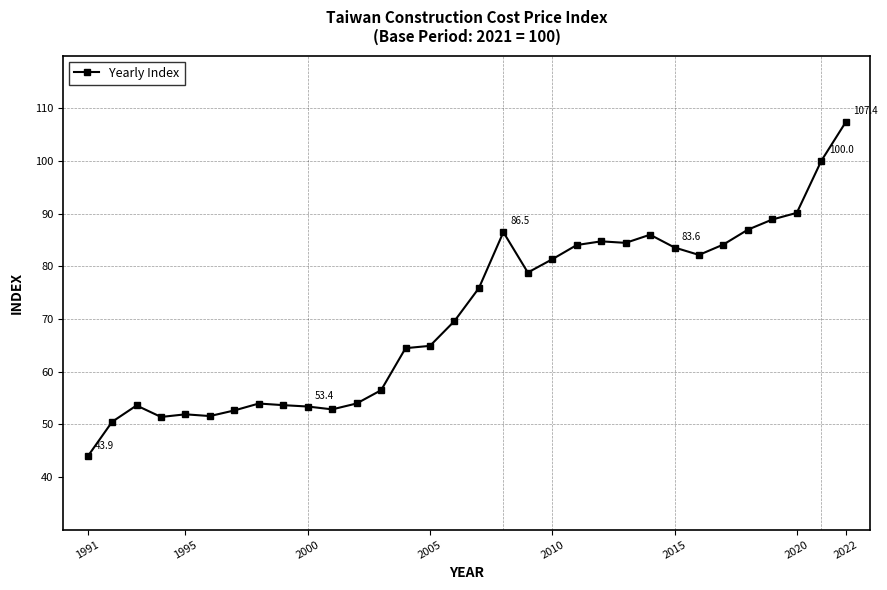

What is the difference between the maximum and minimum values?

63.5